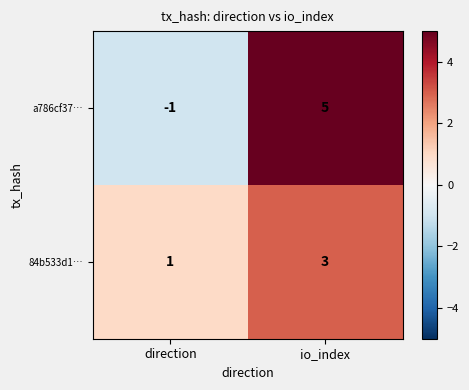

At direction, list the series in order from largest to smallest.

84b533d1…, a786cf37…